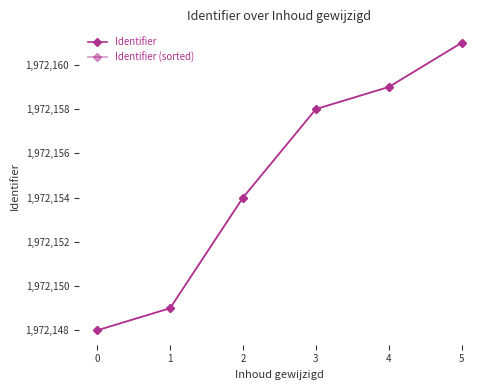

Reading left to right, transcribe all the data shown in this chart.

Identifier: 1972148	1972149	1972154	1972158	1972159	1972161
Identifier (sorted): 1972148	1972149	1972154	1972158	1972159	1972161